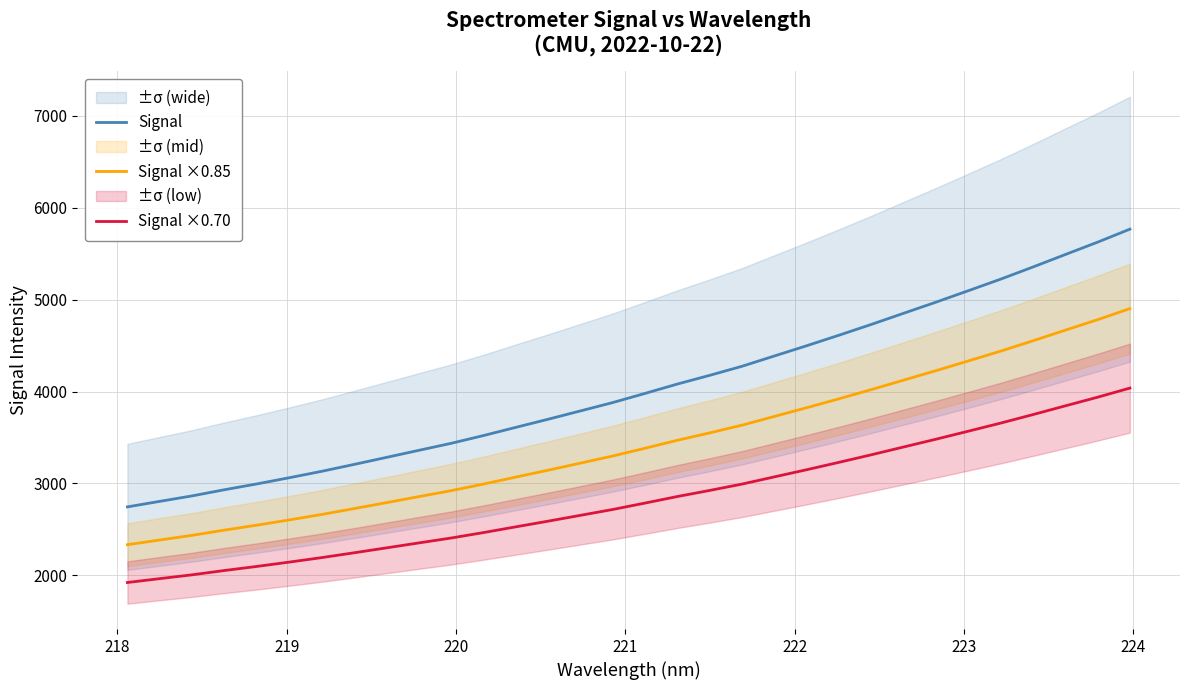

True or false: Signal ×0.85 and Signal cross at least once.

False